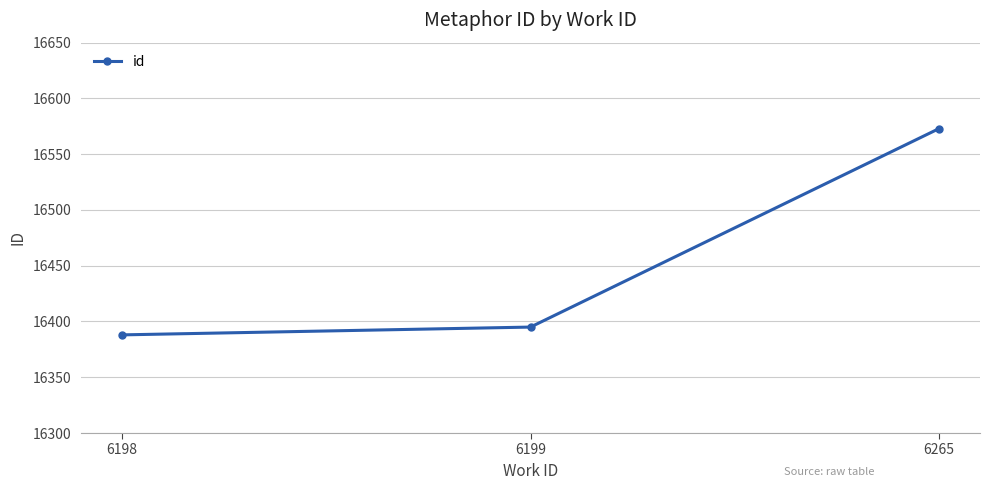

Reading left to right, extract all data points from this chart.

6198=16388	6199=16395	6265=16573